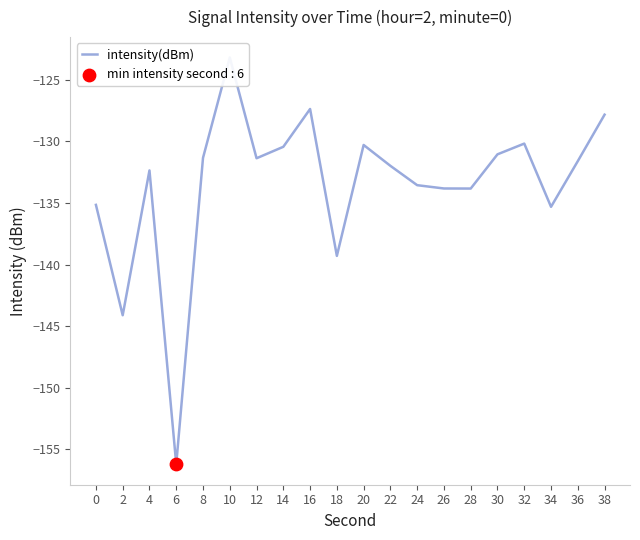

Between 8 and 22, which is larger?

8